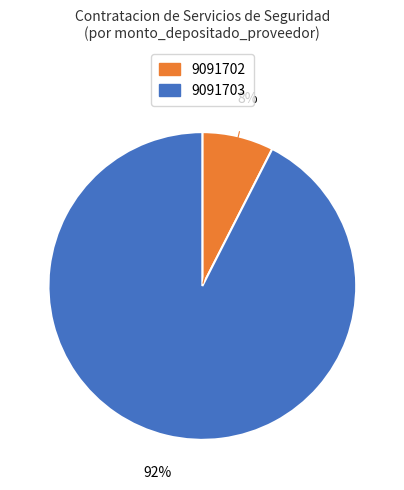

Count the number of slices in the pie.

2